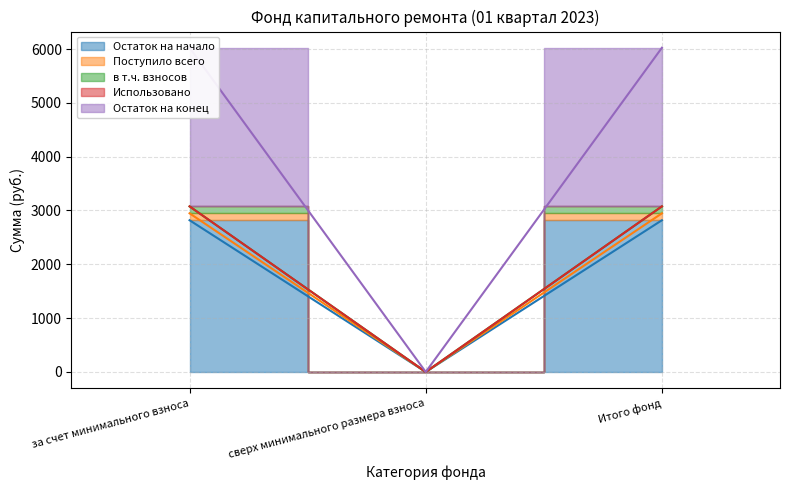

At which category is the sum across all series the highest?

за счет минимального взноса